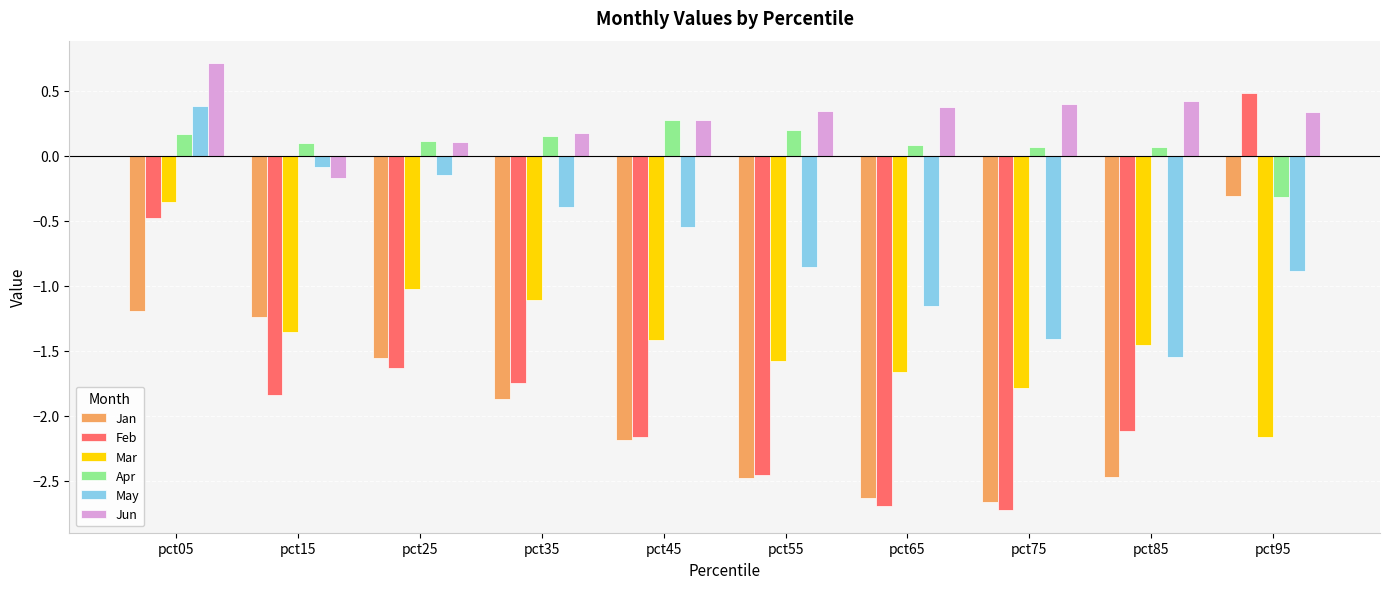

Count the number of data series in this chart.

6